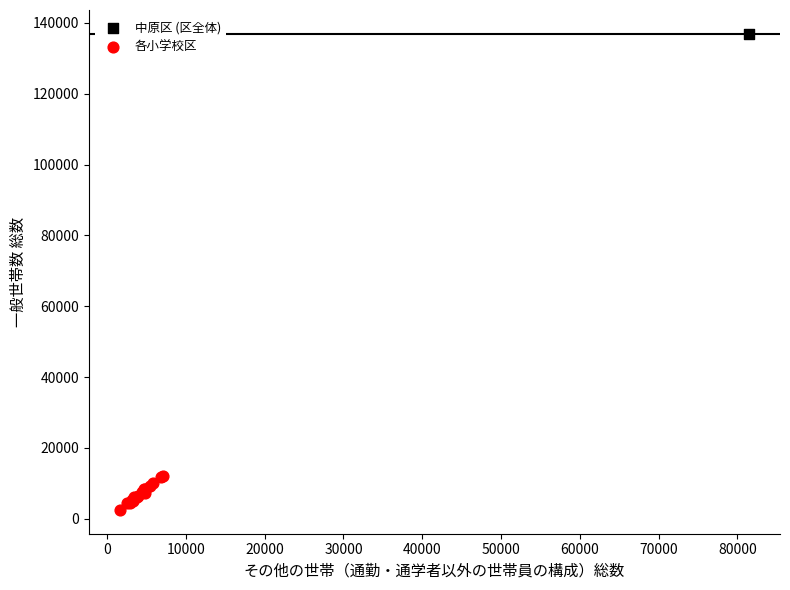

What are all the series names shown in the legend?

中原区 (区全体), 各小学校区